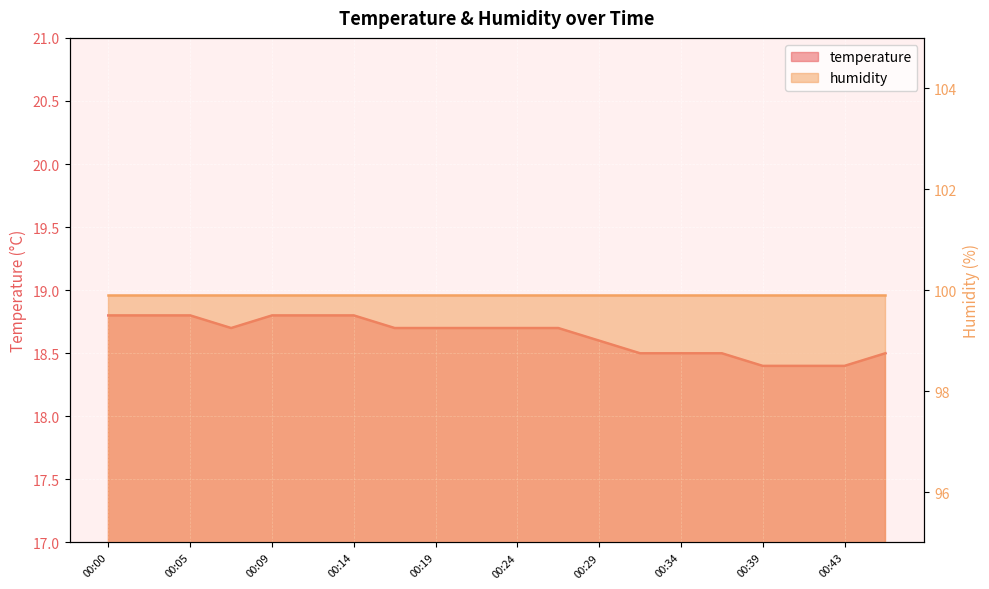

How many points are lower than both their immediate neighbors (excluding endpoints)?

1